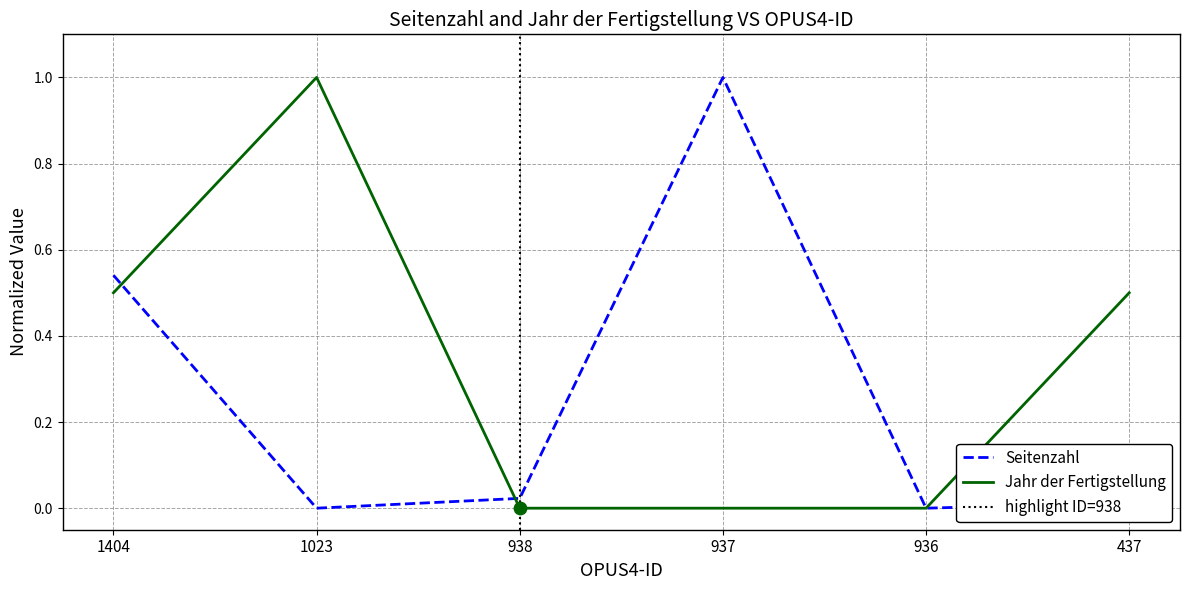

Which series reaches the maximum Y coordinate?

Seitenzahl